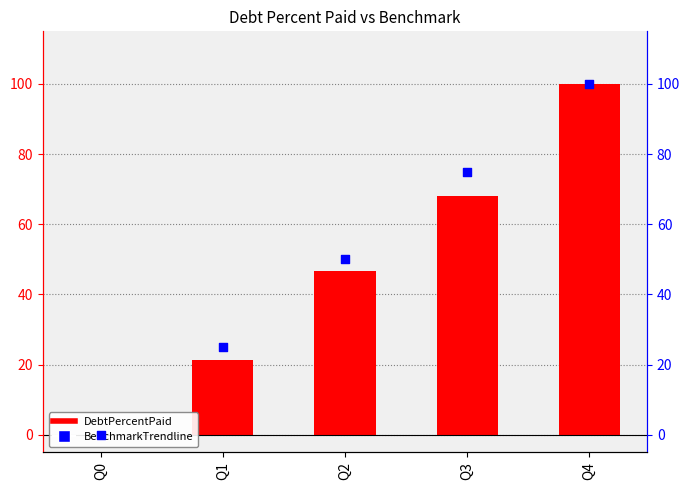

What are all the series names shown in the legend?

DebtPercentPaid, BenchmarkTrendline